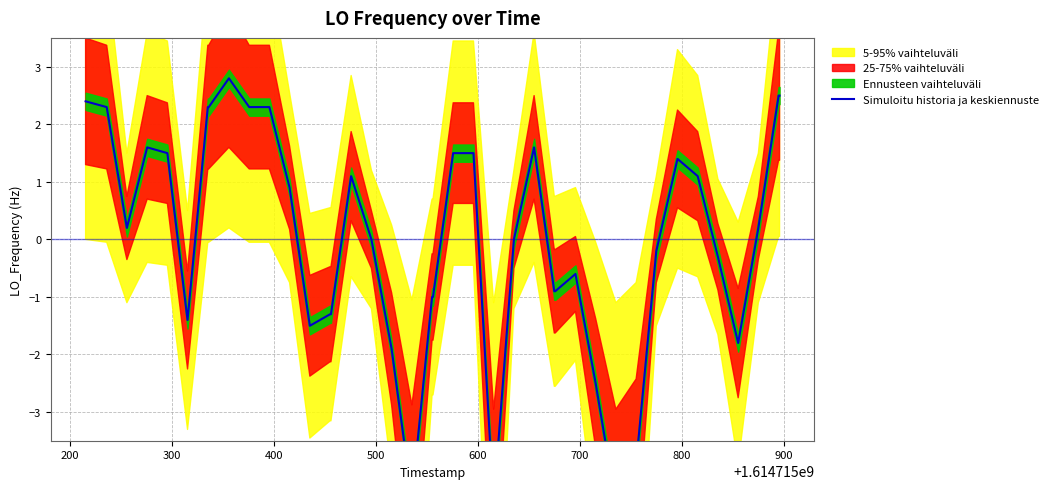

True or false: there are more than 0 points higher than both neighbors.

True